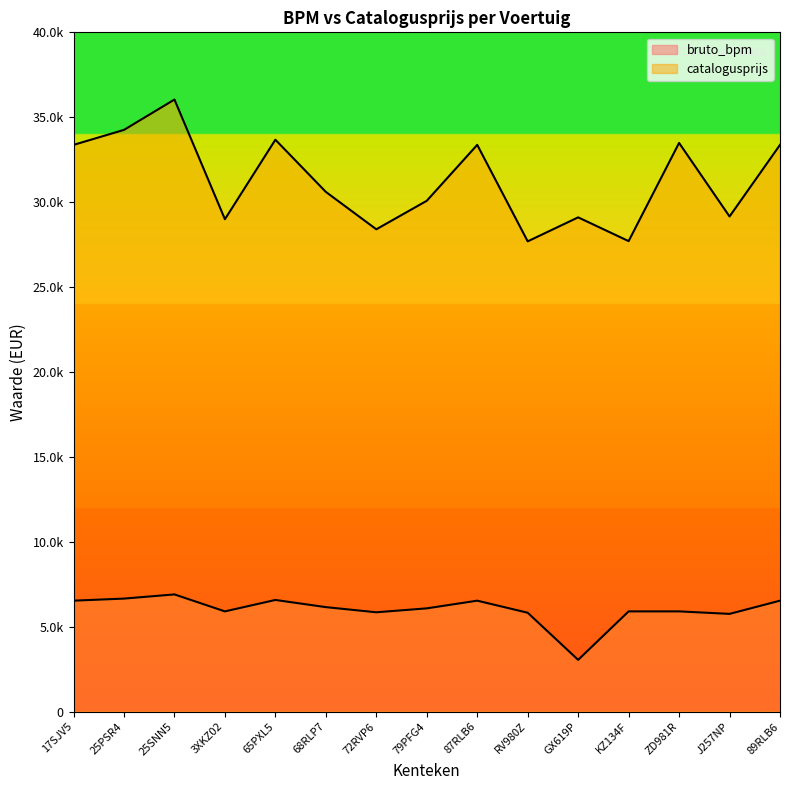

What is the sum of the bruto_bpm values at 87RLB6 and 72RVP6?

12378